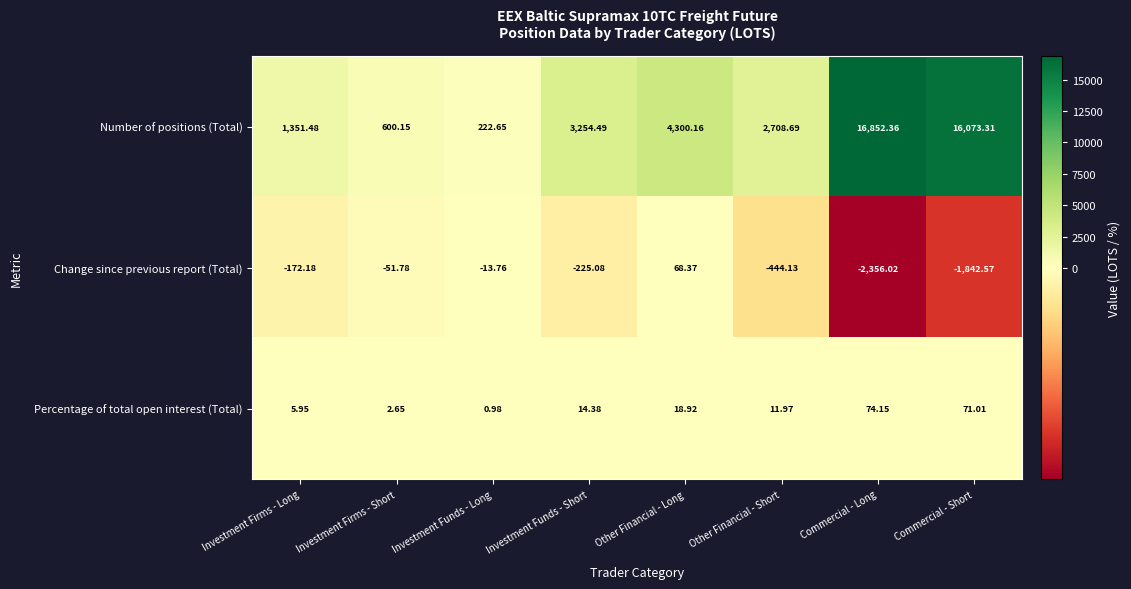

Which series changed the most between Investment Firms - Long and Investment Firms - Short?

Number of positions (Total)